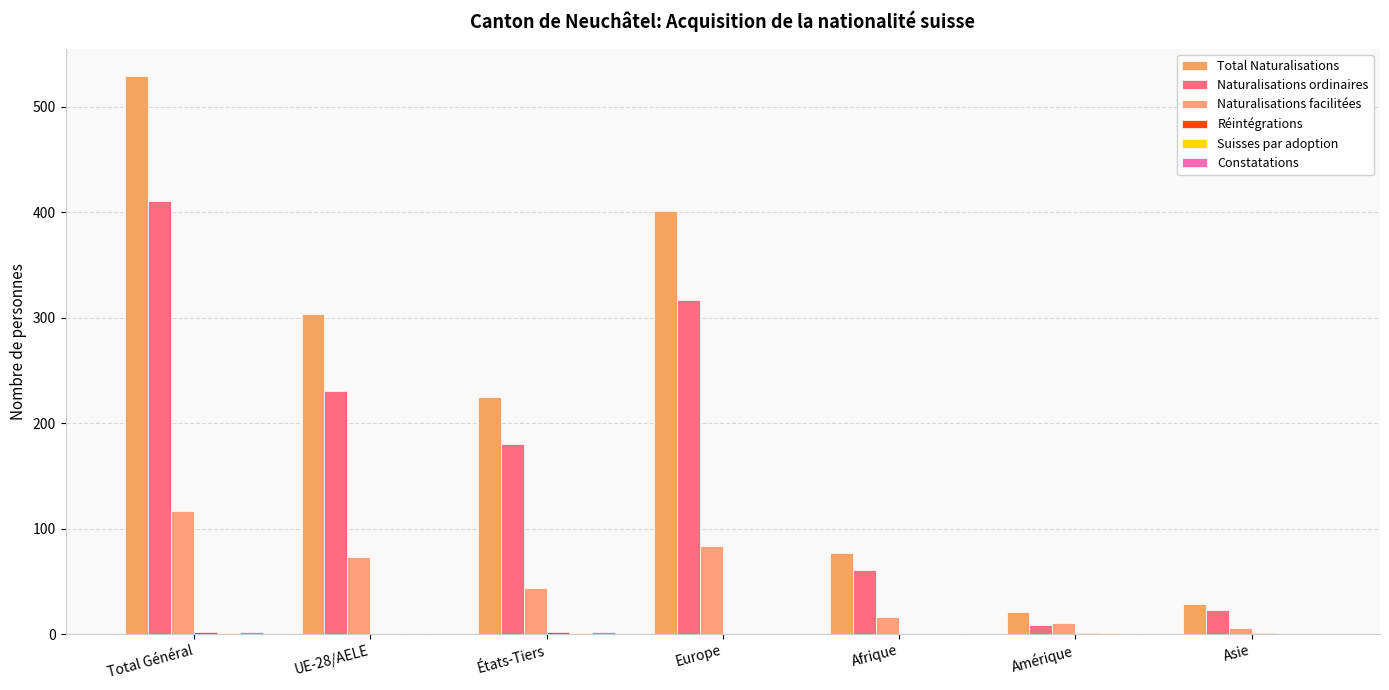

Count the number of data series in this chart.

6